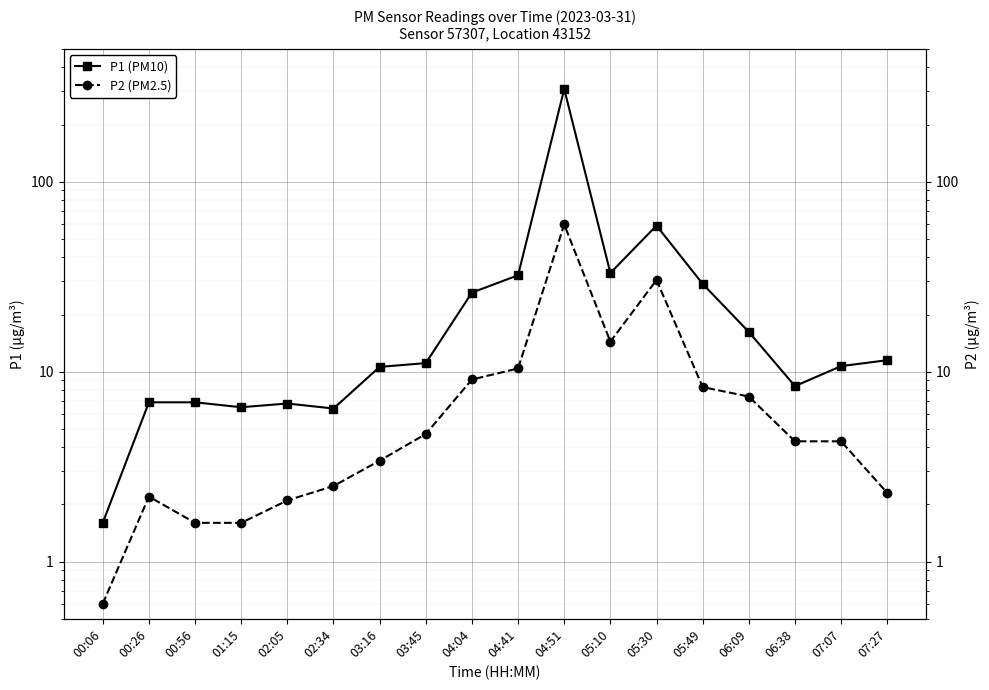

At which category is the sum across all series the highest?

04:51